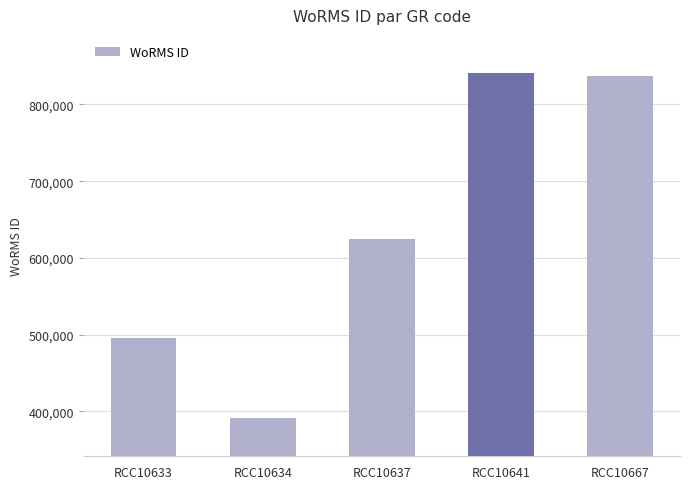

What is the change in value from RCC10633 to RCC10667?

+341271